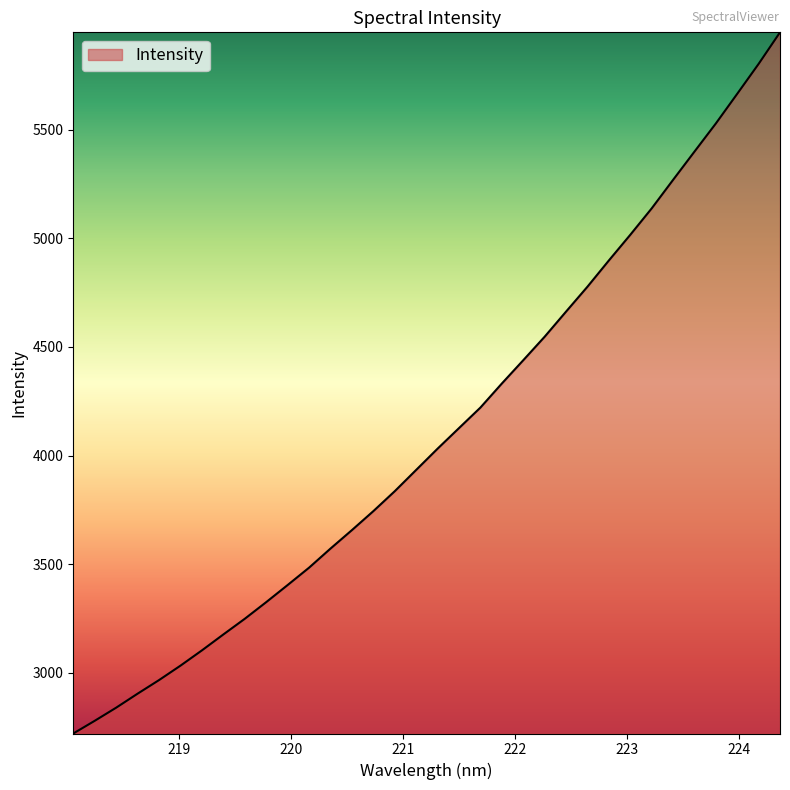

What is the greatest value displayed?

5949.7